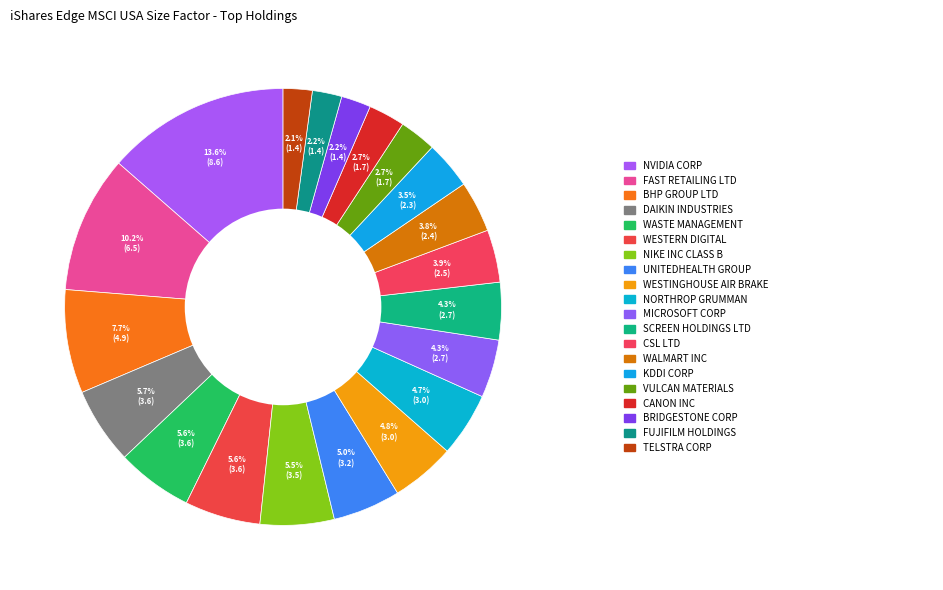

Is there any slice that represents more than half of the pie?

No